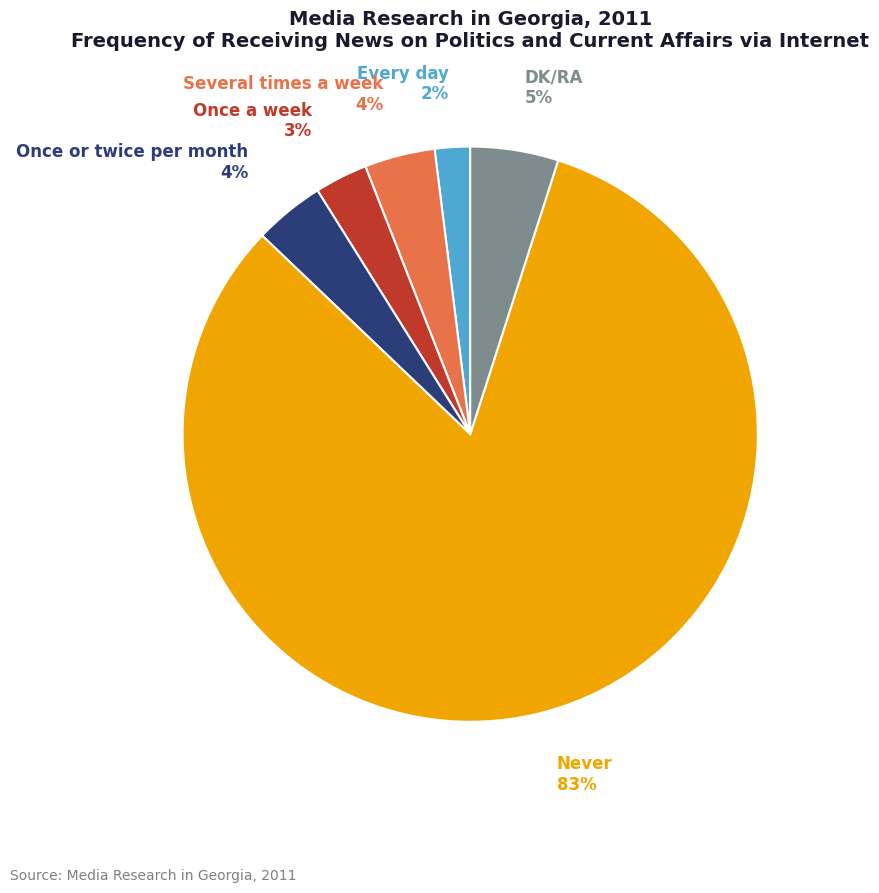

To the nearest percent, what percentage of the pie is Every day?

2%